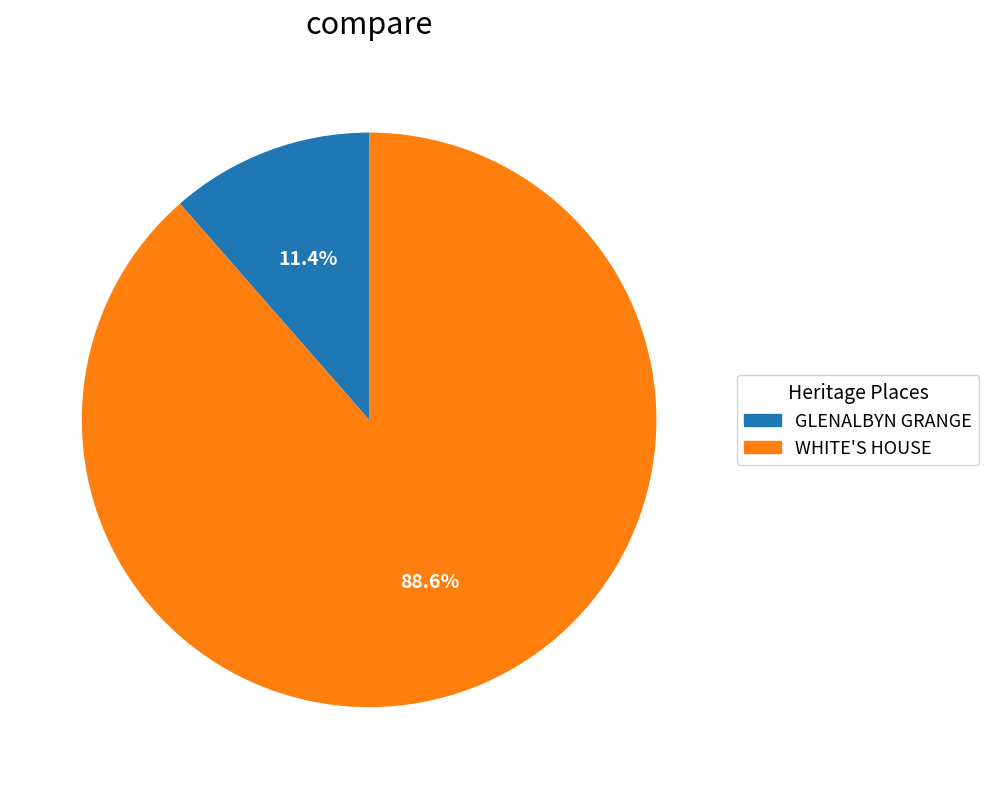

How much of the chart is everything except WHITE'S HOUSE?

11.4%